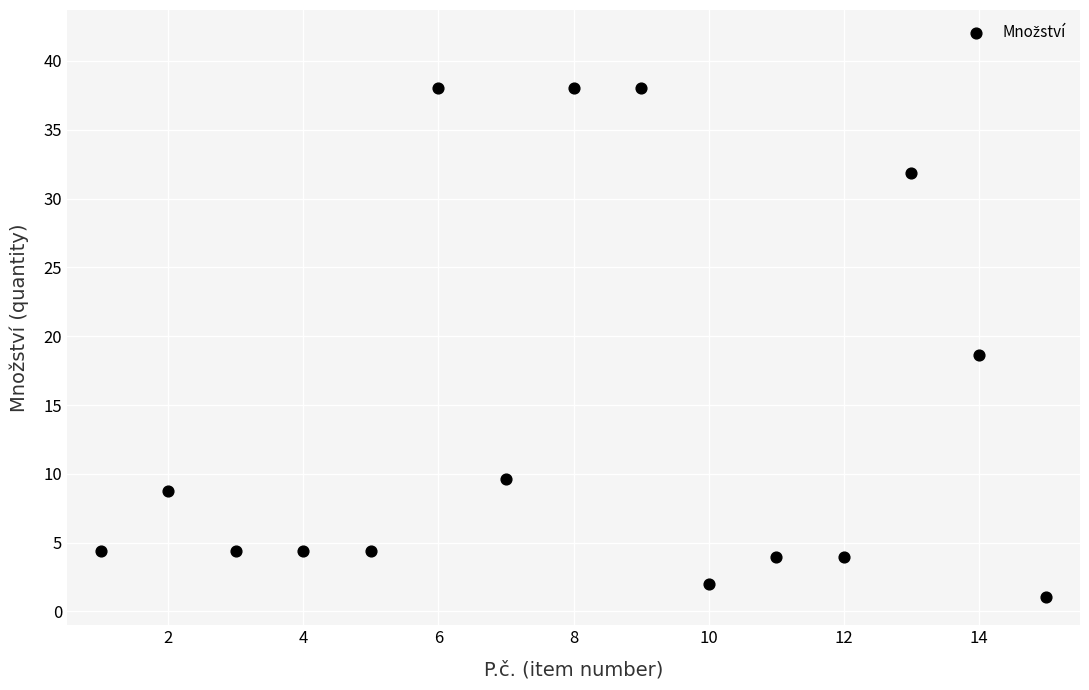

What is the range of Y values (max minus min)?

36.9